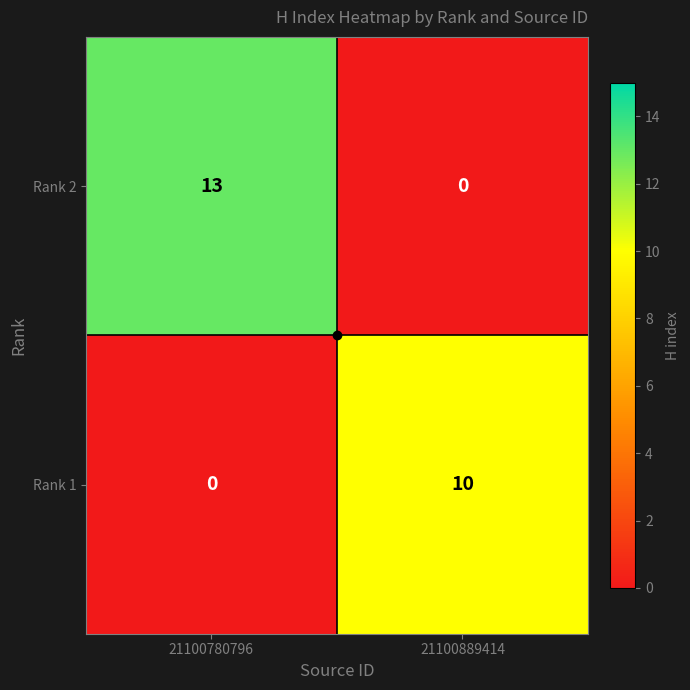

What is the highest value of the Rank 1 series?

10